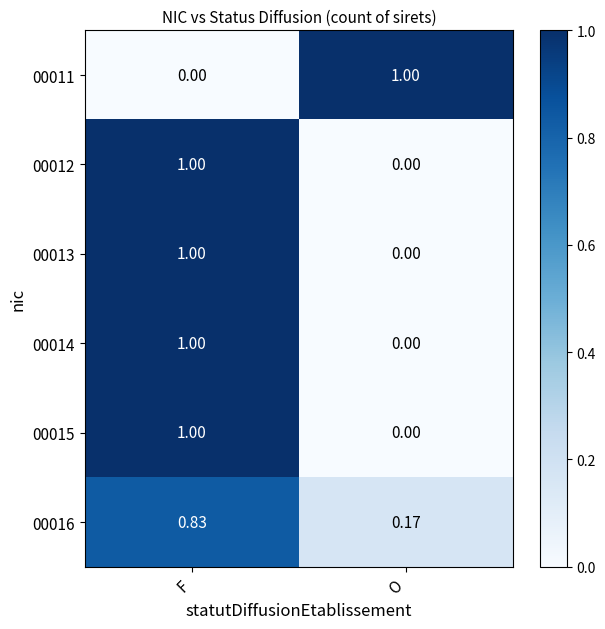

What is the maximum value shown in the chart?

1.0